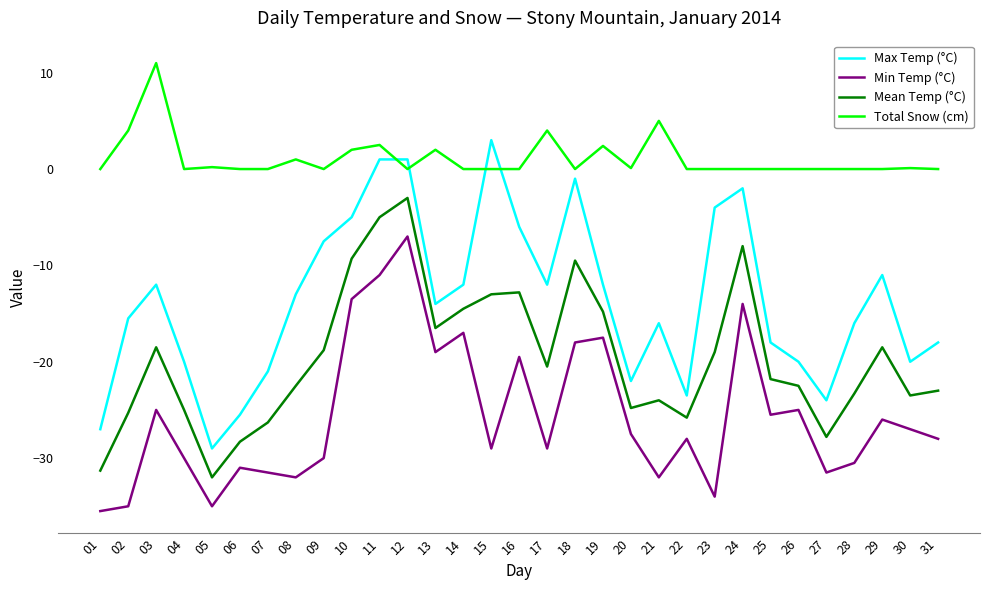

In Min Temp (°C), how many points are lower than both neighbors (excluding endpoints)?

9